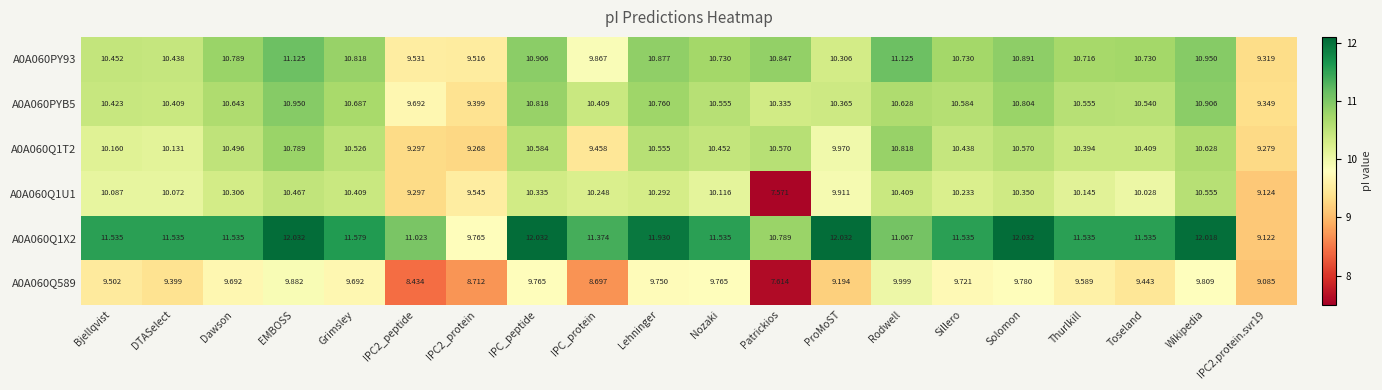

Is the value of A0A060PYB5 at IPC2_peptide greater than the value of A0A060PY93 at Rodwell?

No